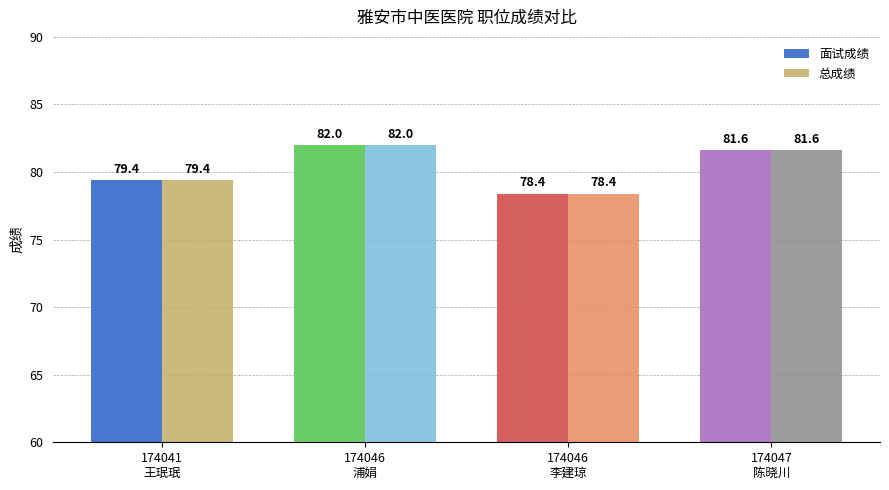

True or false: 面试成绩 has a value of 78.4 at 174046
李建琼.

True